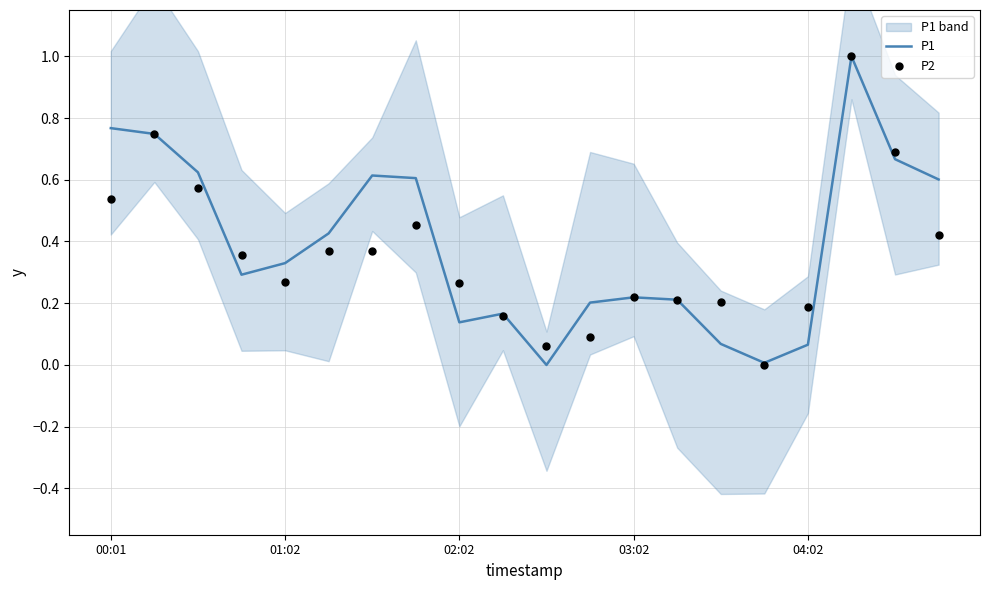

At which category is the sum across all series the highest?

17